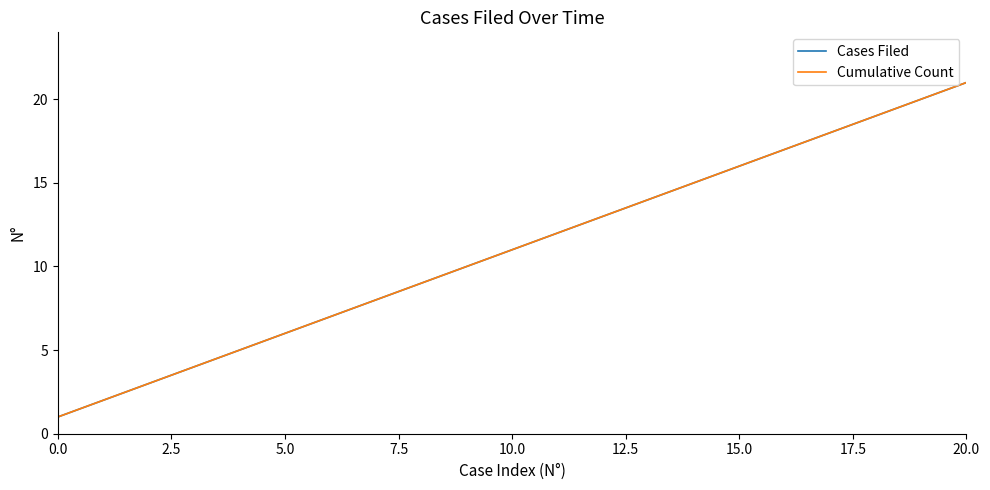

What is the smallest value displayed?

1